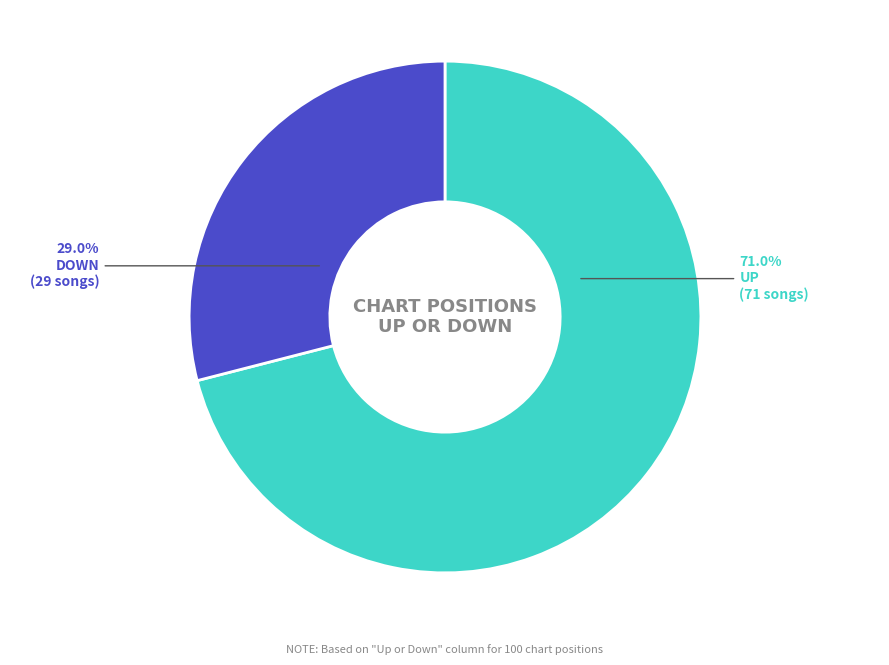

Does any single category account for the majority?

Yes